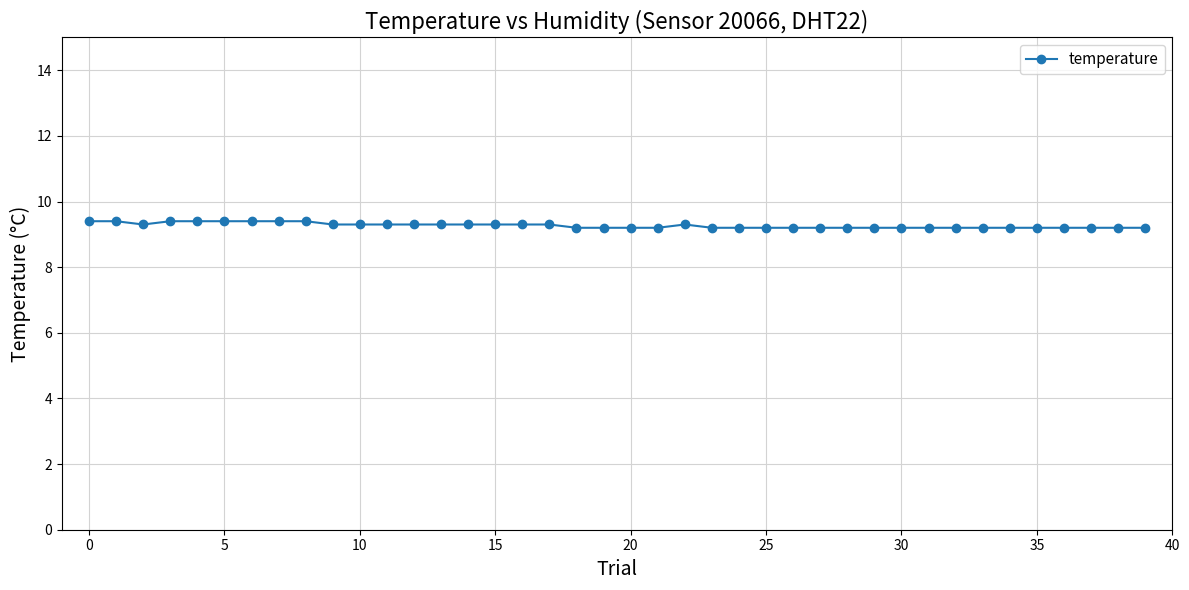

What is the average value?

9.3